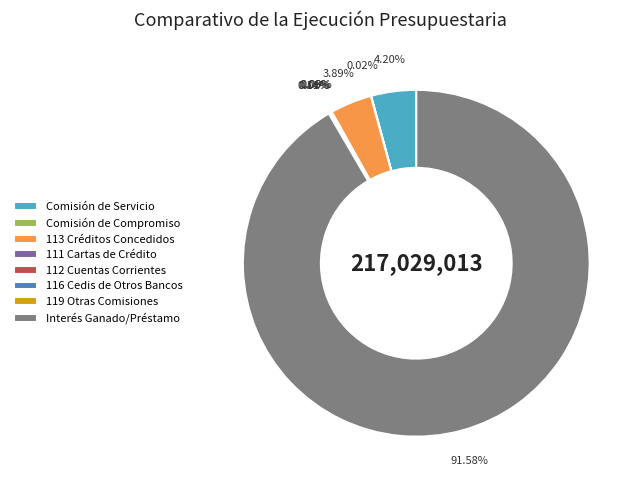

What is the majority slice?

Interés Ganado/Préstamo